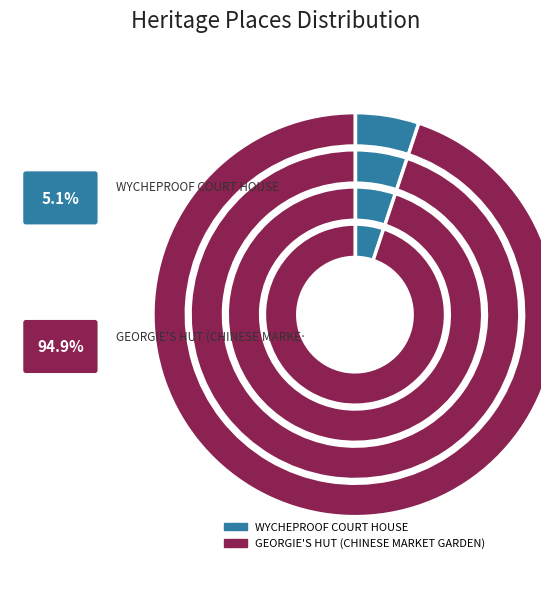

Do GEORGIE'S HUT (CHINESE MARKET GARDEN) and WYCHEPROOF COURT HOUSE together represent more than half of the pie?

Yes